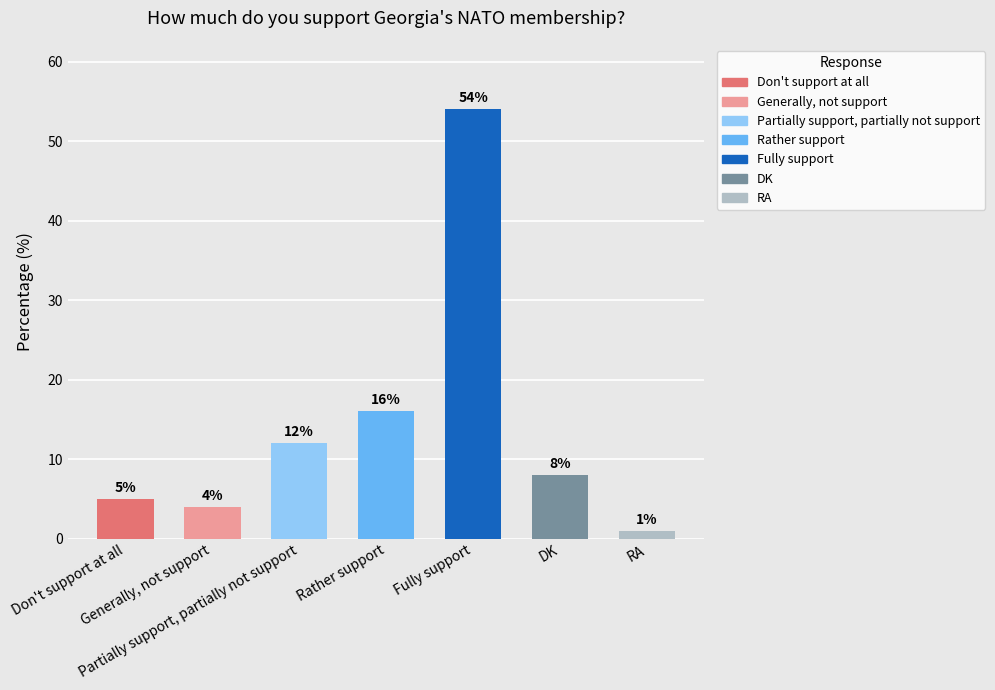

Does the chart contain any negative values?

No